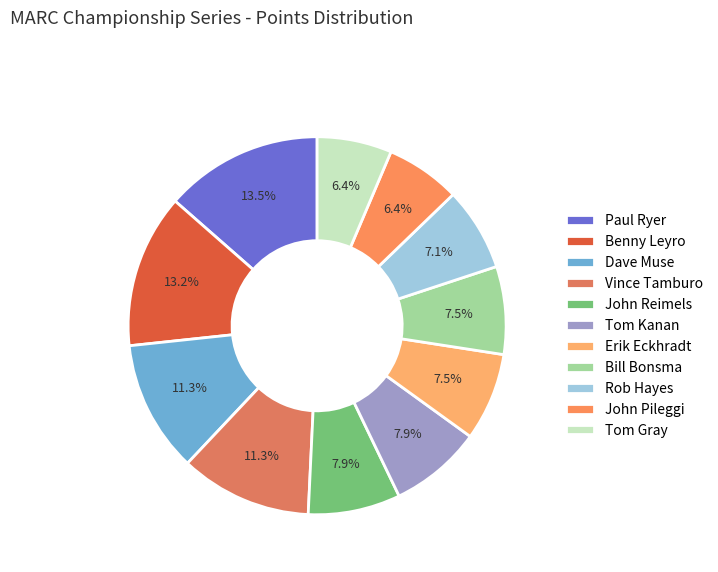

Count the number of slices in the pie.

11